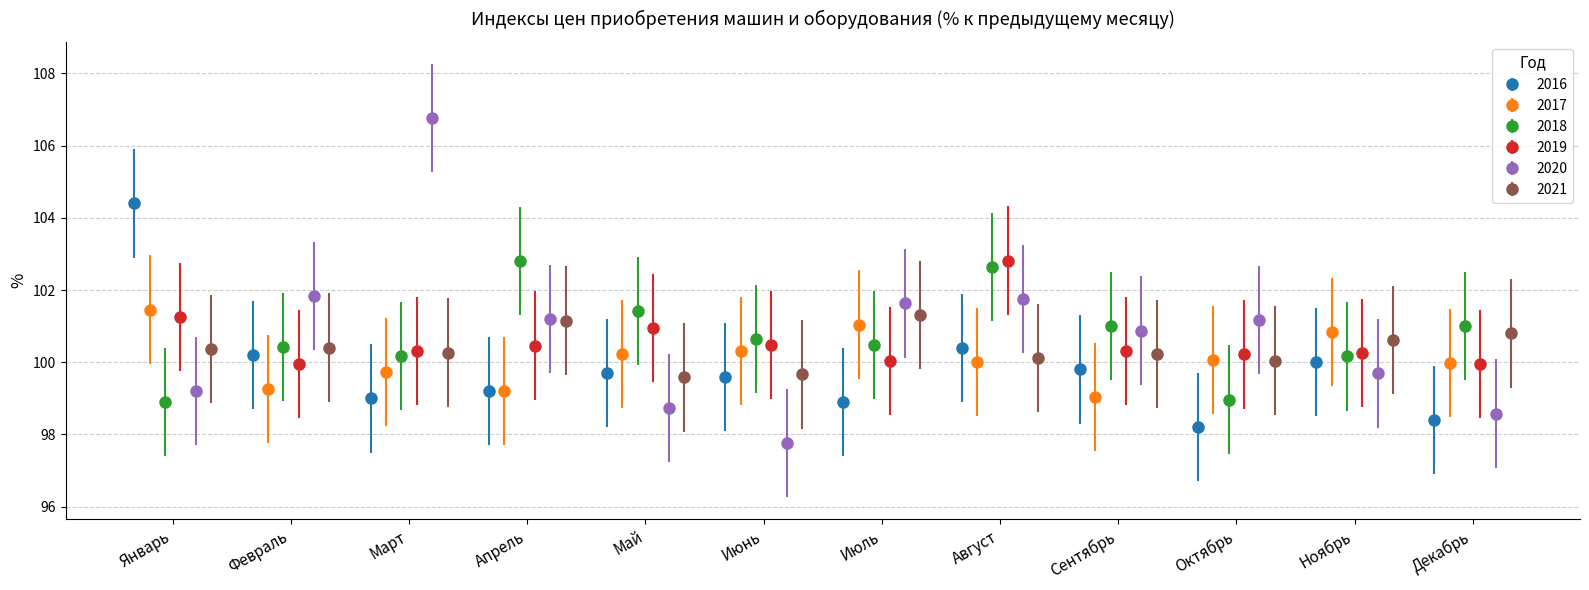

In 2020, how many points are lower than both neighbors (excluding endpoints)?

2